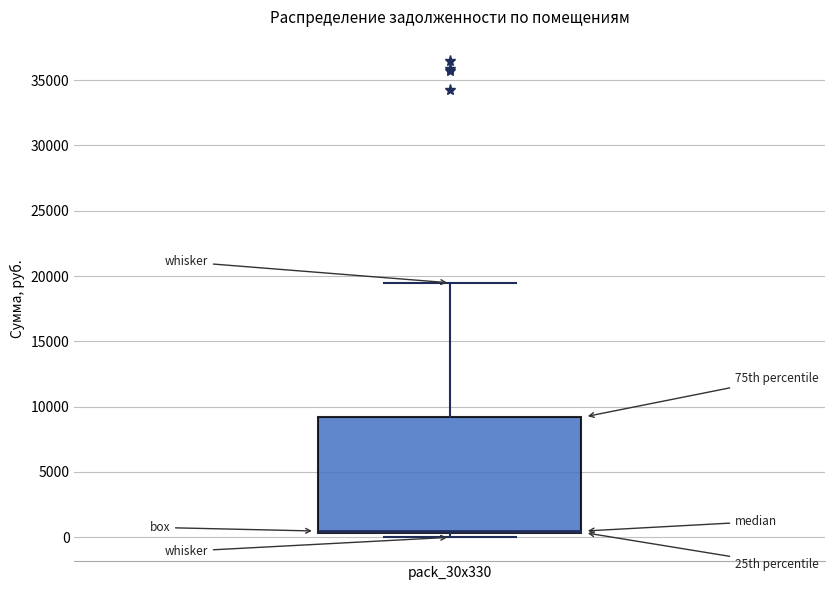

Where is the upper edge of the box for pack_30x330 on the y-axis? The values are not printed on the chart, so give them approximately, as read against the axis.

9000